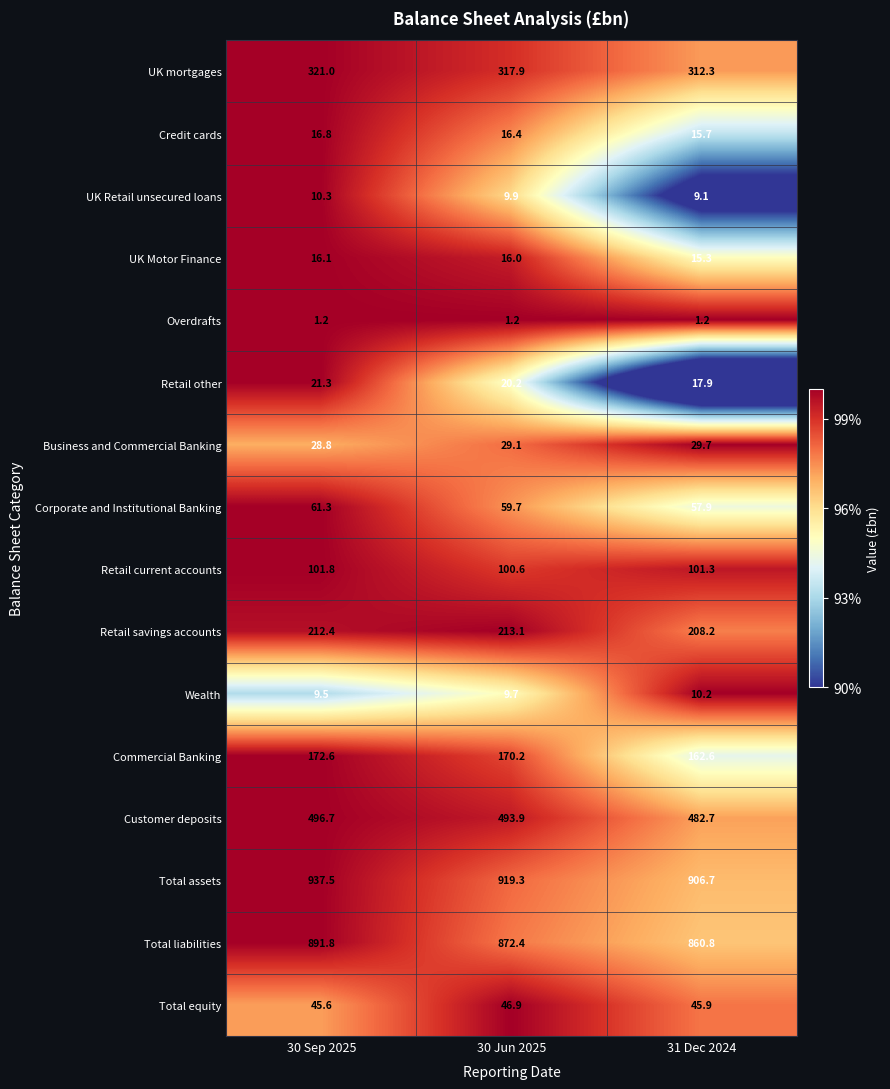

At which category is the sum across all series the highest?

30 Sep 2025